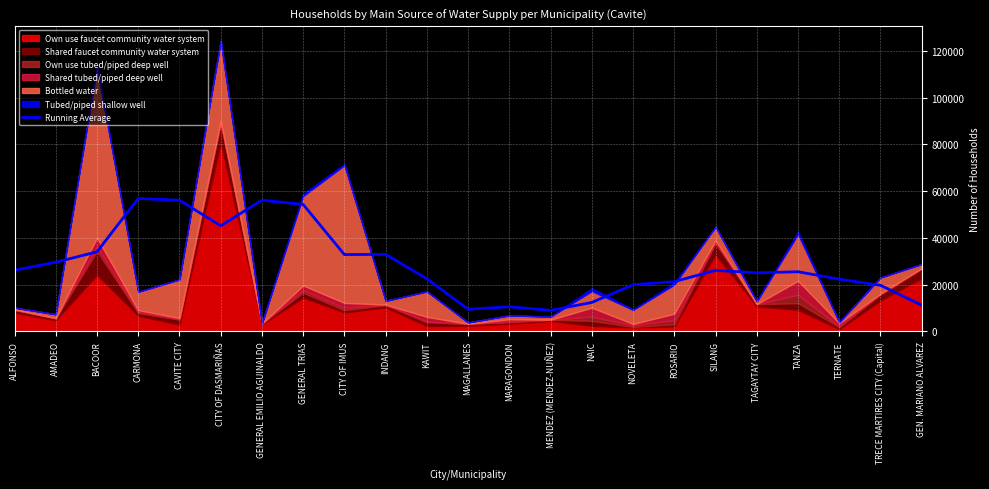

Which category has the highest value across all series?

CARMONA